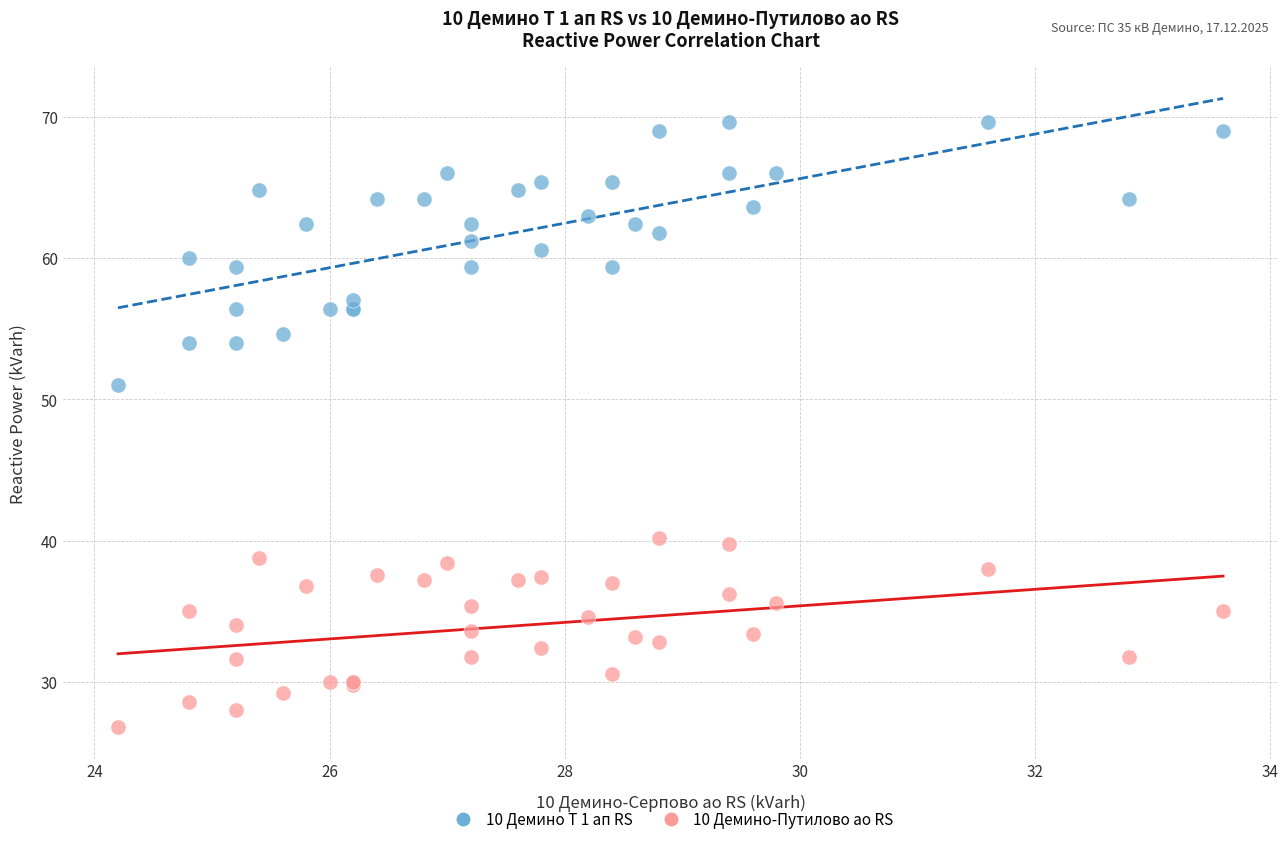

Across all series, what Y value is closest to 48?

51.0